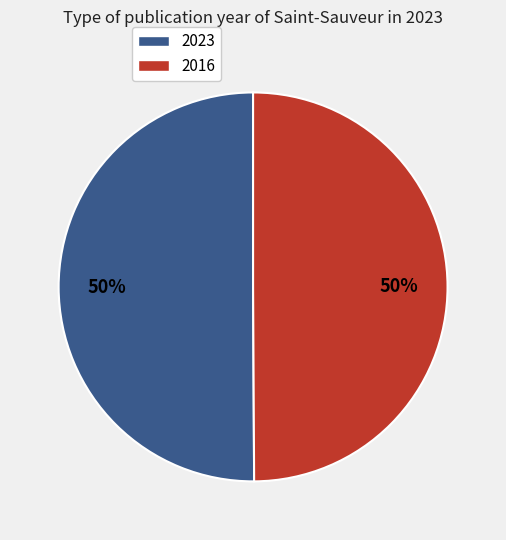

Approximately how many times larger is the value at 2023 compared to 2016?

1.0